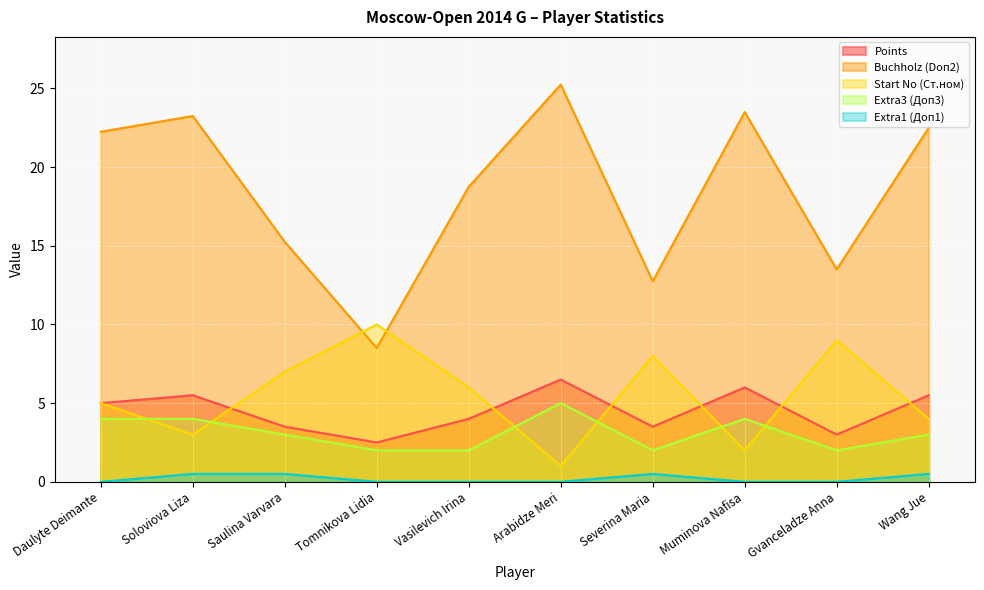

The value of Points at Gvanceladze Anna is 1.1. True or false?

False